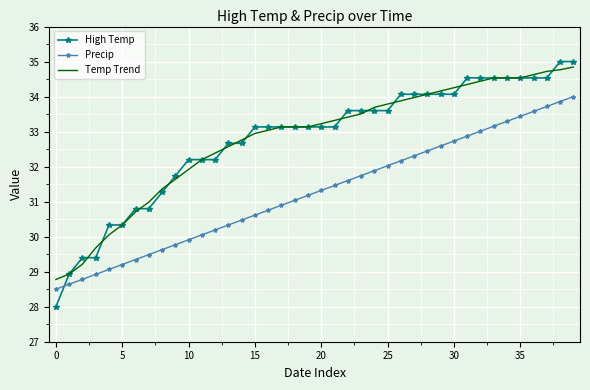

At how many categories does at least one series exceed 33?

25